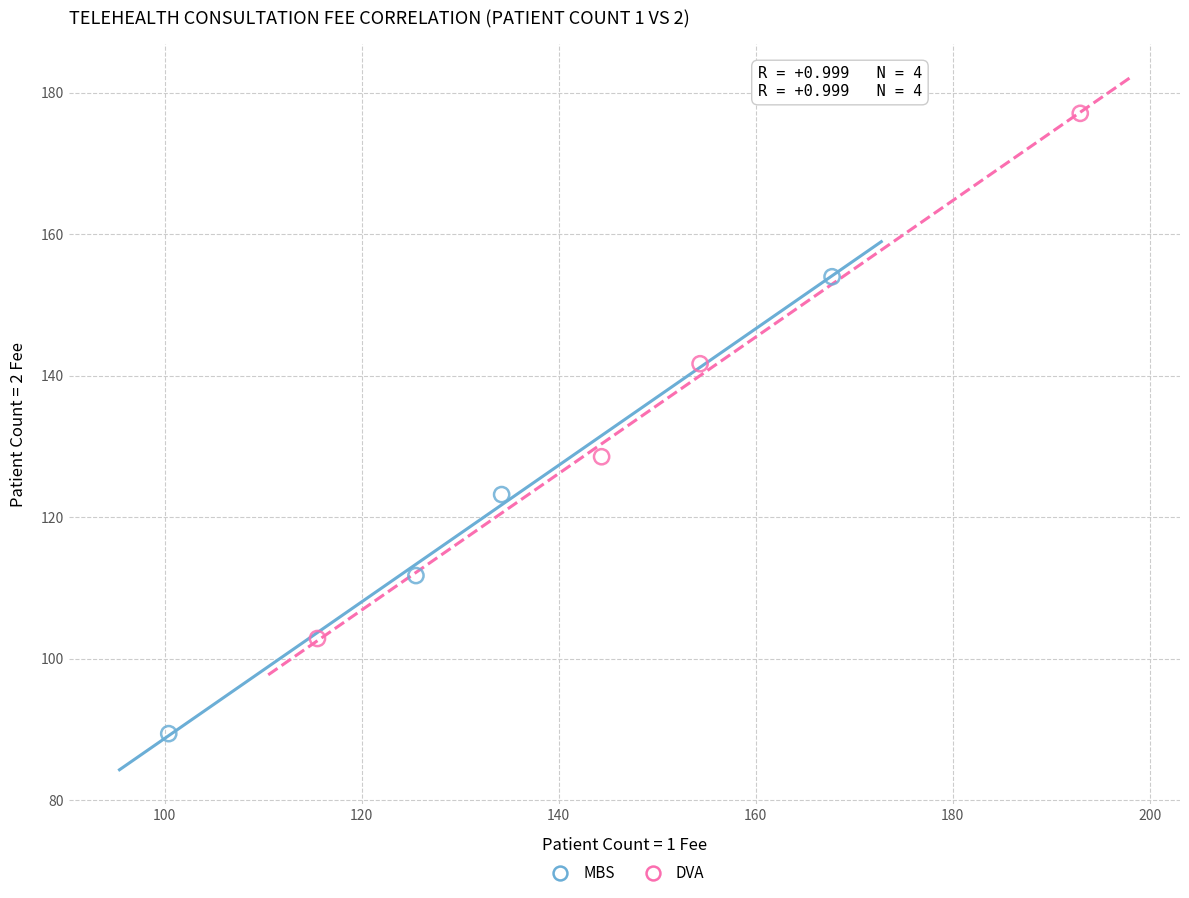

What are all the series names shown in the legend?

MBS, DVA